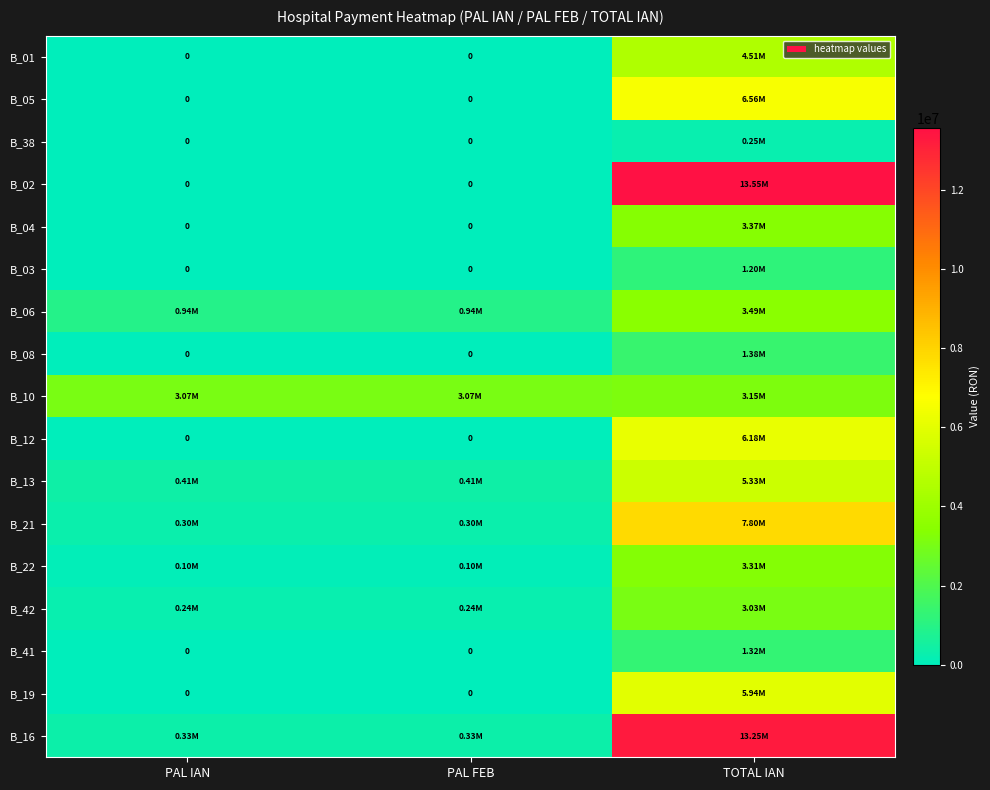

Is it true that B_41 equals 1315775.9 at TOTAL IAN?

True